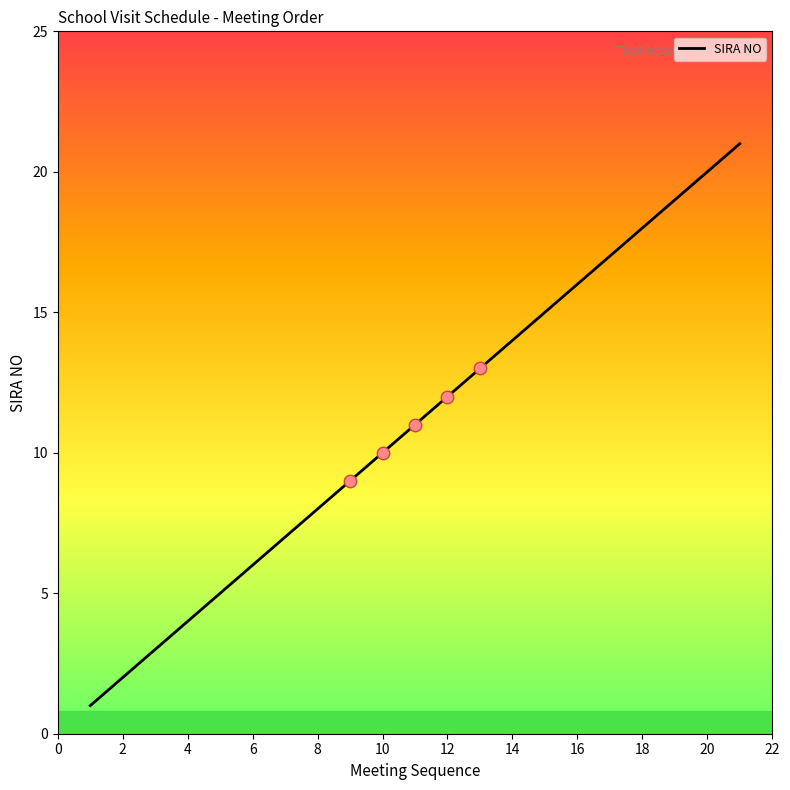

What is the difference between the maximum and minimum values?

20